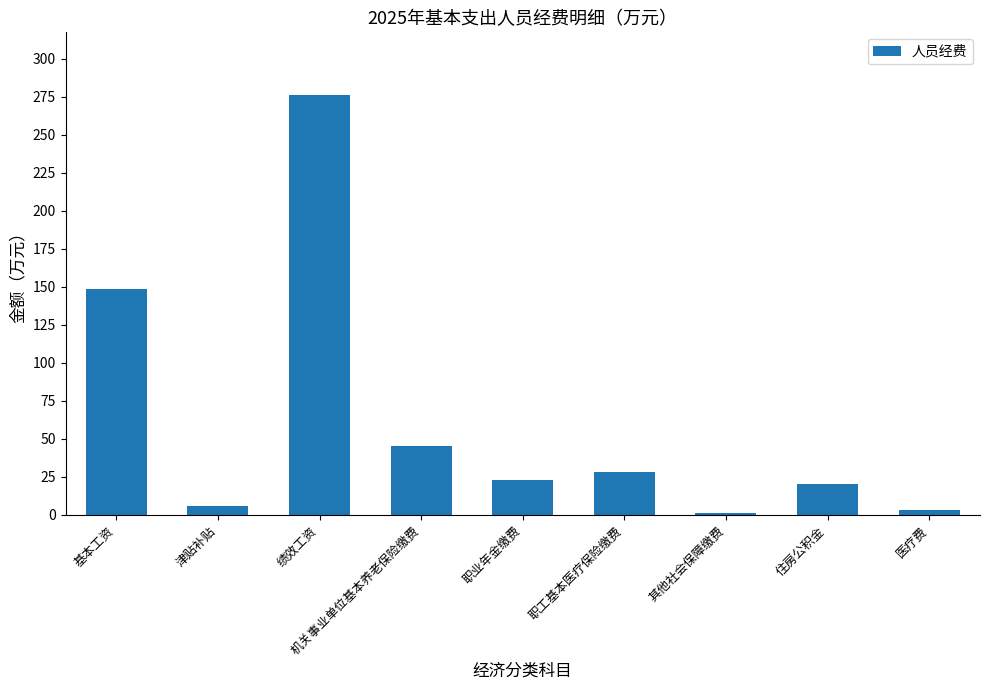

Is it true that the value at 职业年金缴费 is 22.6?

True